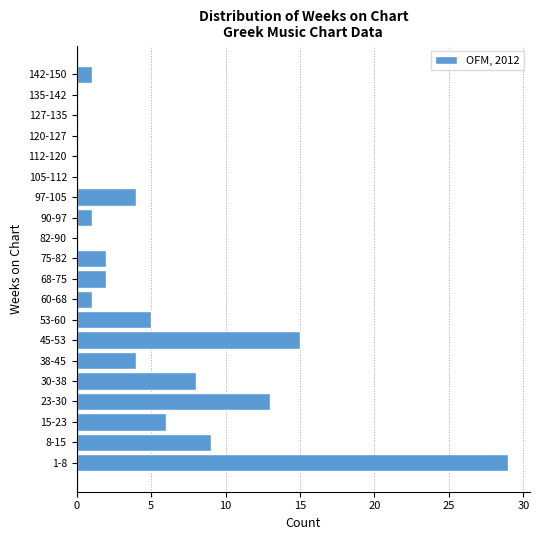

Reading top to bottom, list all the values displayed in this chart.

142-150=1	135-142=0	127-135=0	120-127=0	112-120=0	105-112=0	97-105=4	90-97=1	82-90=0	75-82=2	68-75=2	60-68=1	53-60=5	45-53=15	38-45=4	30-38=8	23-30=13	15-23=6	8-15=9	1-8=29